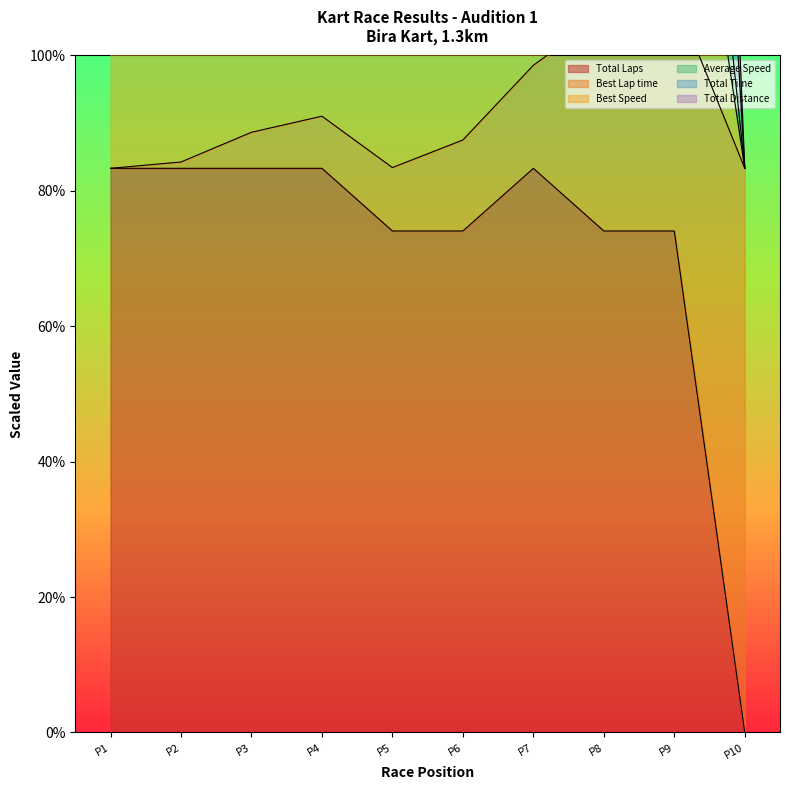

True or false: Total Laps has a value of 74.1 at P6.

True